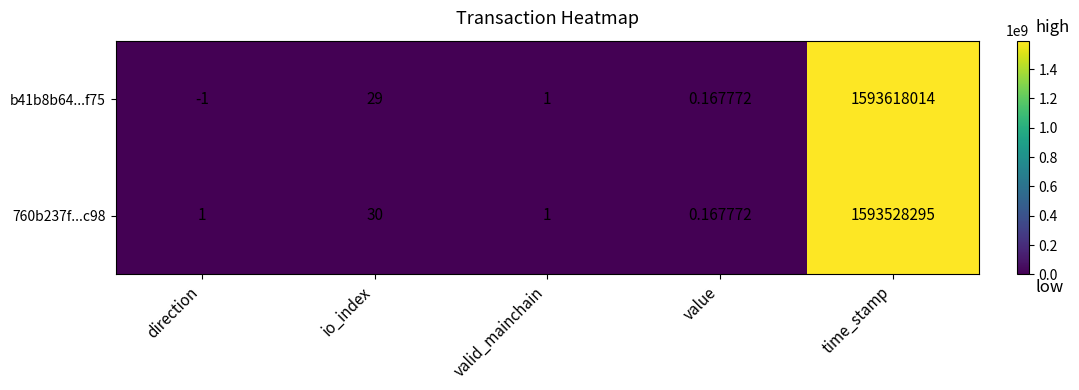

What is the greatest value displayed?

1593618014.0